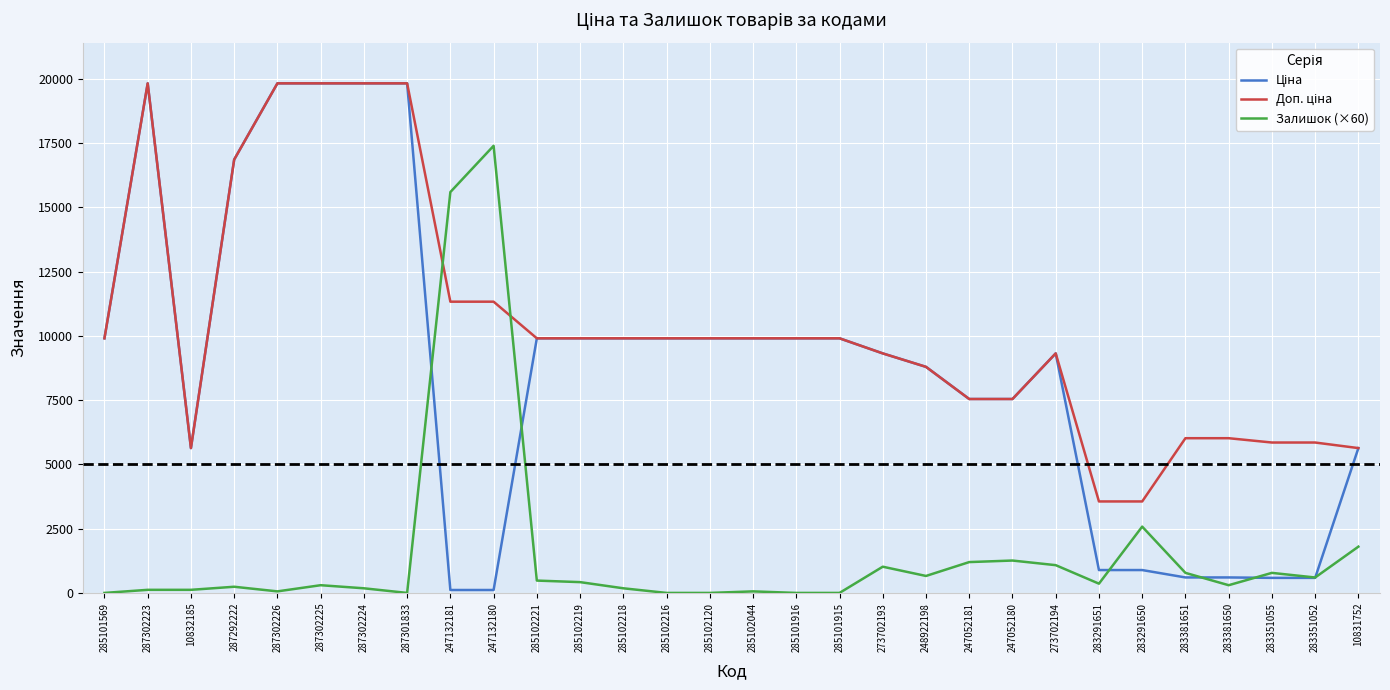

True or false: Залишок (×60) has a value of 1080.0 at 273702194.

True